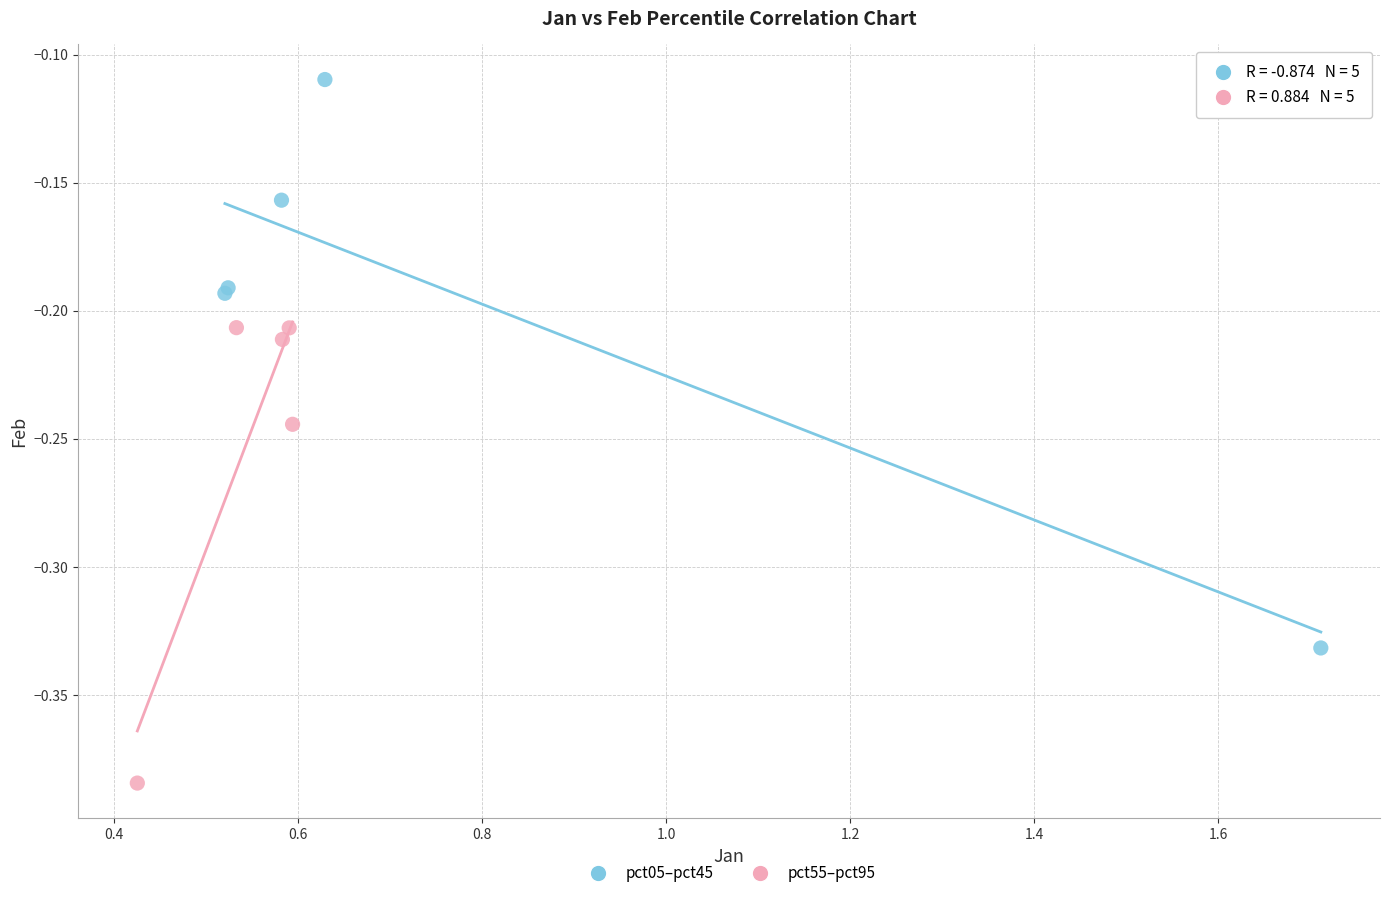

Which series reaches the minimum Y coordinate?

pct55–pct95